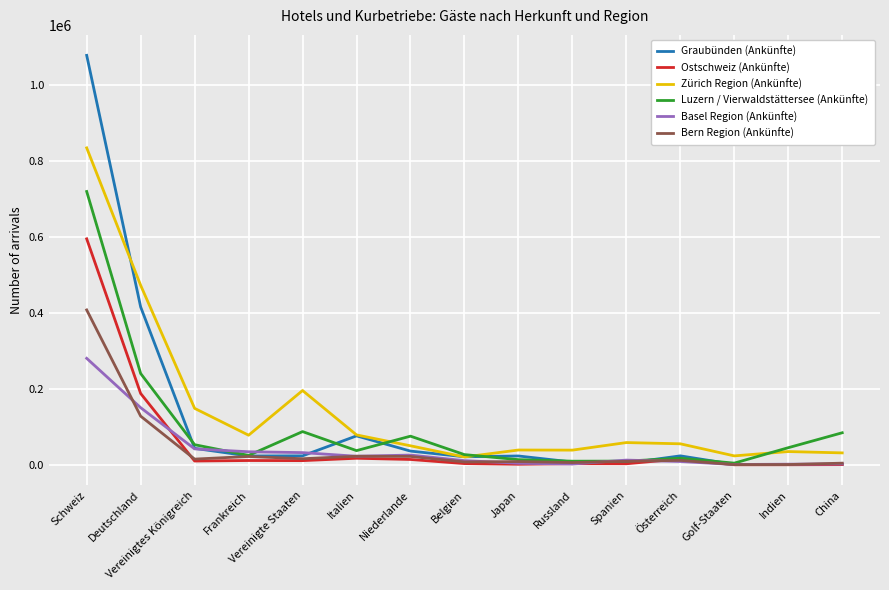

Which label corresponds to the largest value in the chart?

Schweiz